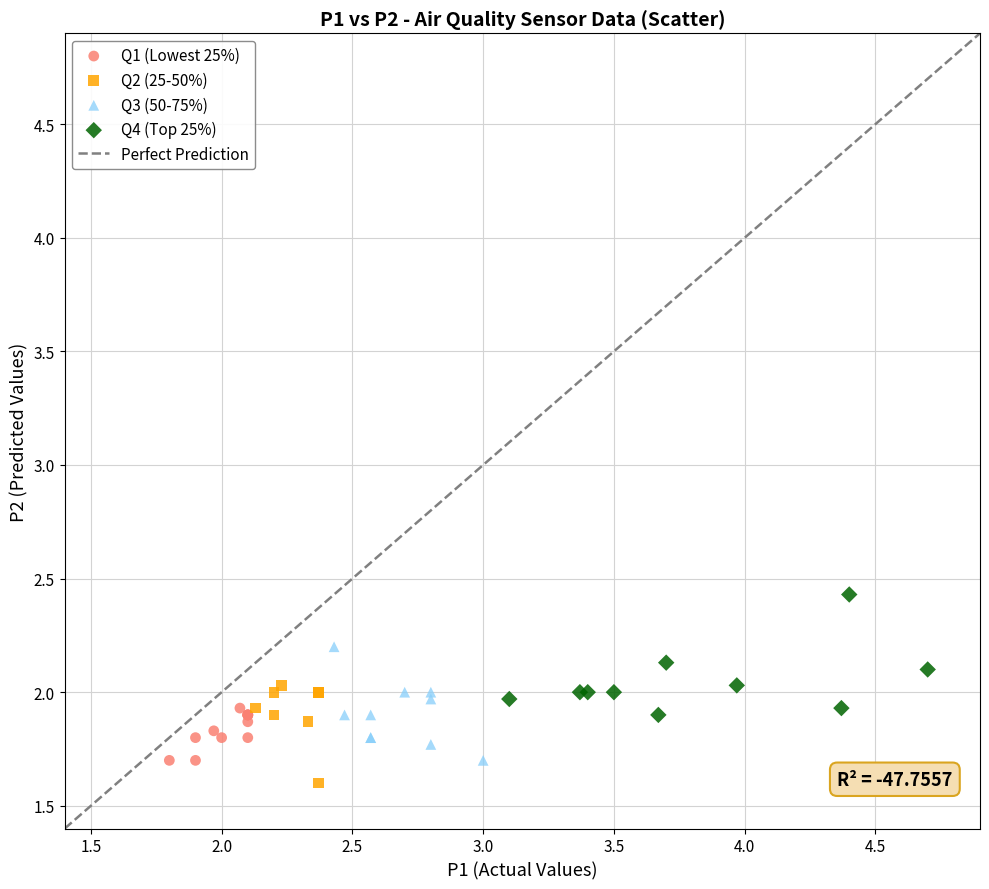

Which series reaches the maximum Y coordinate?

Q4 (Top 25%)